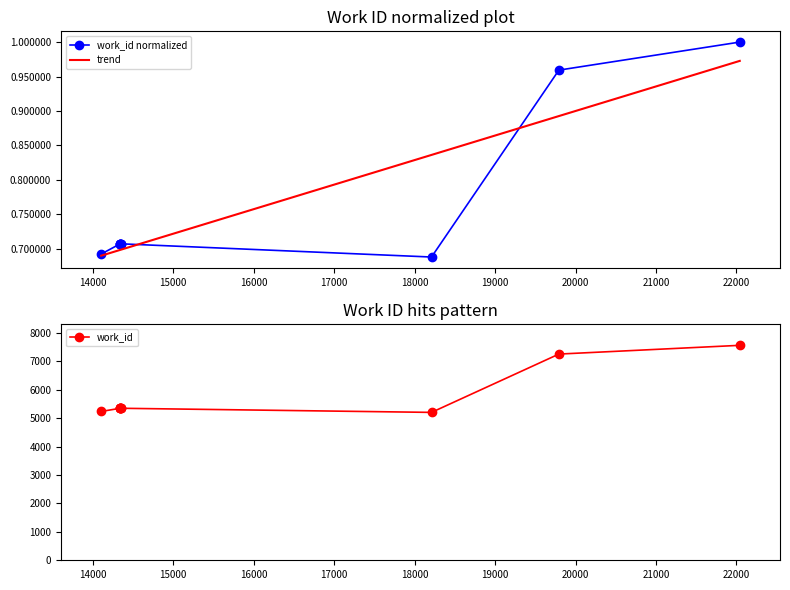

Between 19793 and 14341, which is larger?

19793